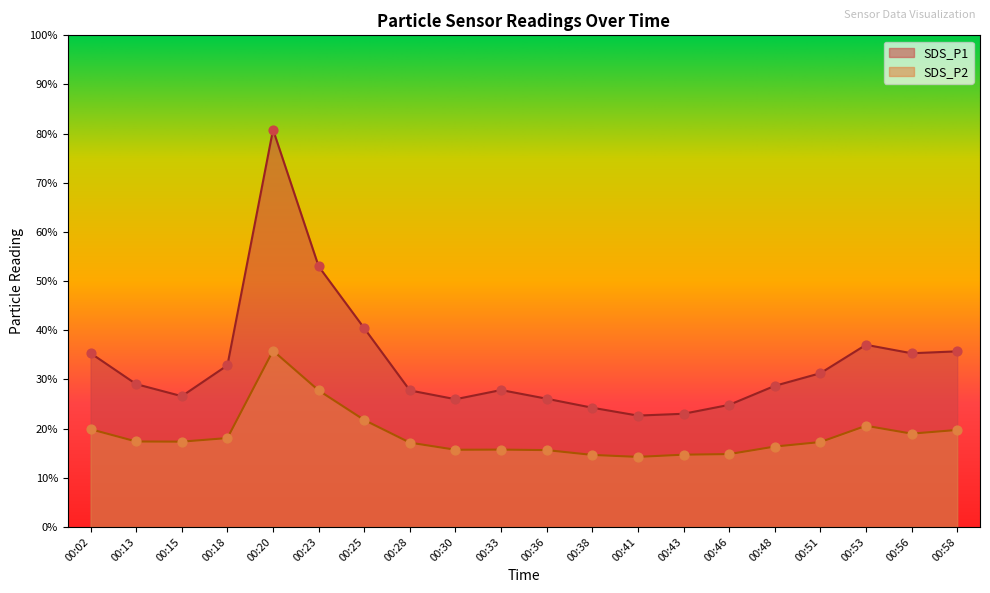

Which series has the largest total across all categories?

SDS_P1